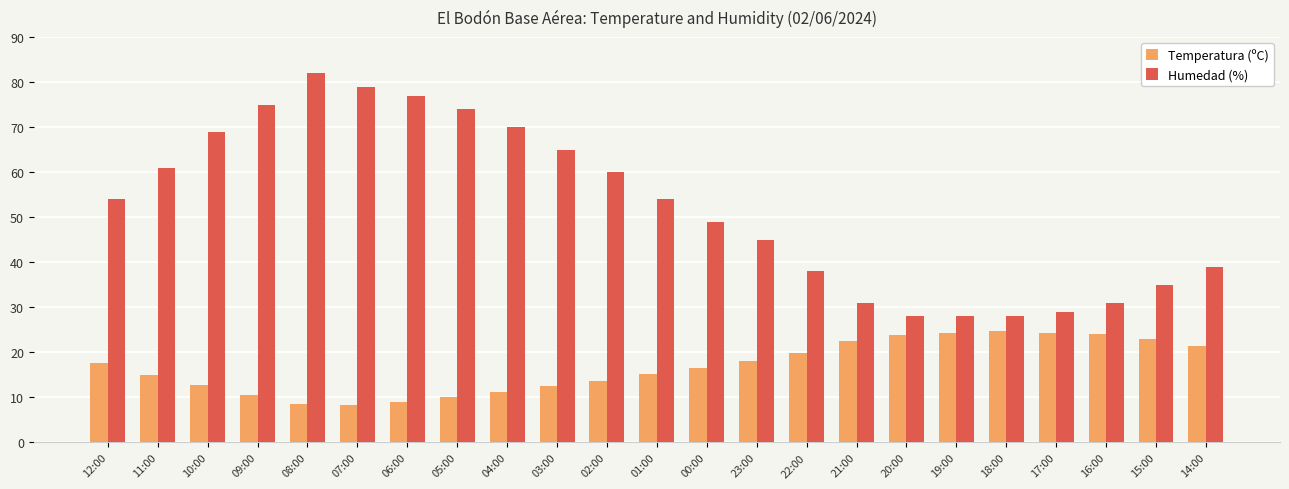

What are all the series names shown in the legend?

Temperatura (ºC), Humedad (%)